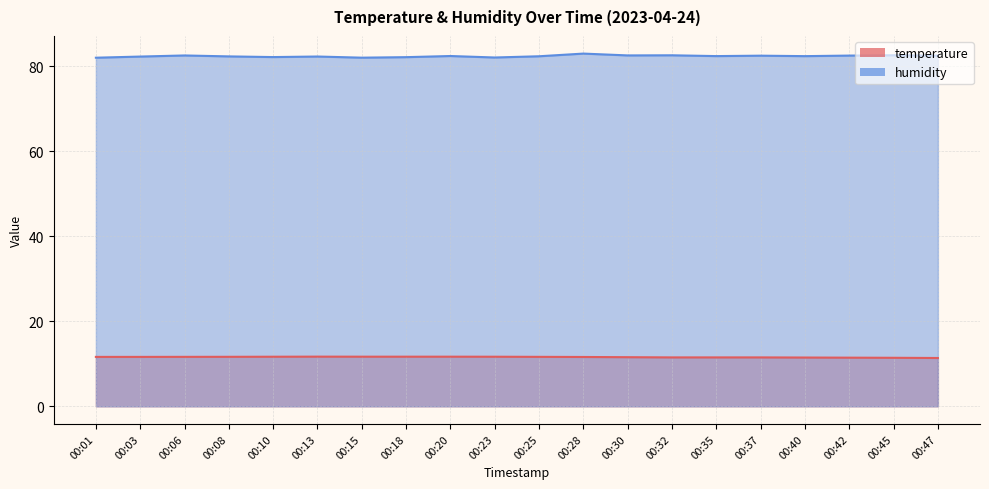

At how many categories does at least one series exceed 17?

20